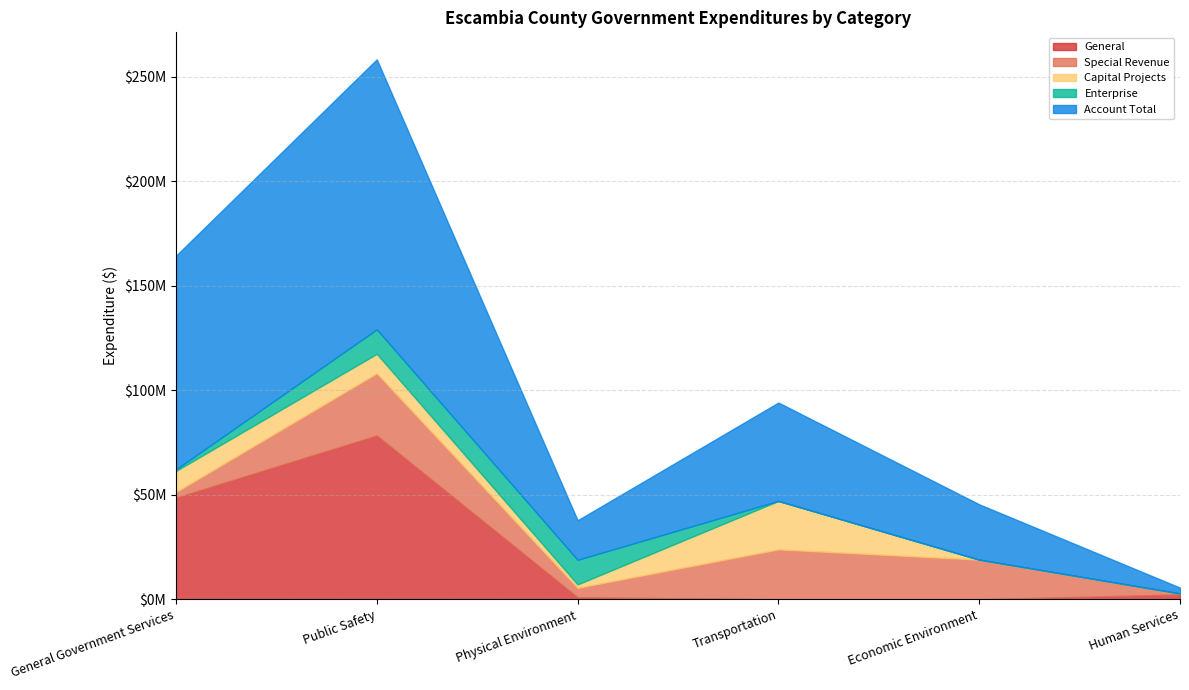

After their last crossing, which series has the higher values: General or Enterprise?

Enterprise